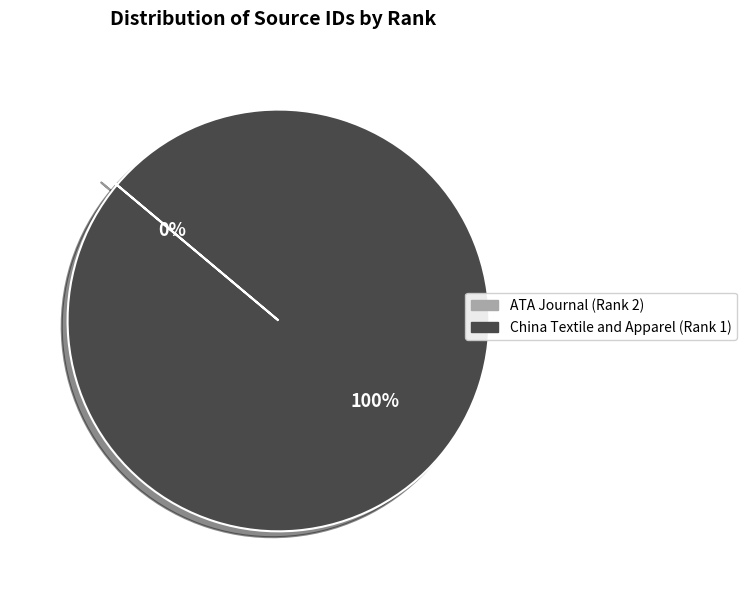

Which category has the biggest portion of the pie?

China Textile and Apparel (Rank 1)